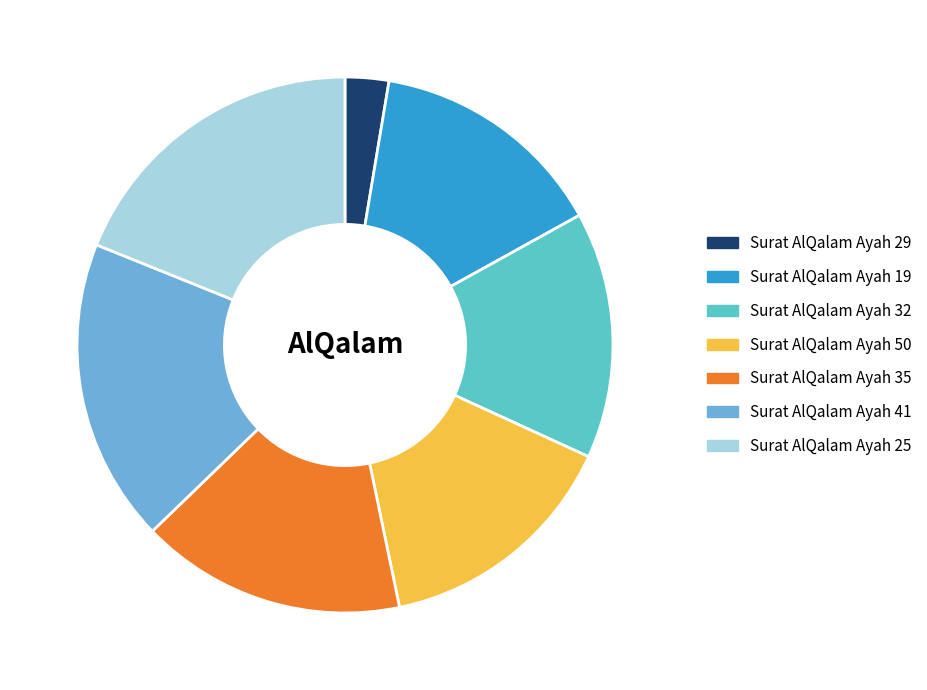

Rank the categories by value from highest to lowest.

Surat AlQalam Ayah 25, Surat AlQalam Ayah 41, Surat AlQalam Ayah 35, Surat AlQalam Ayah 32, Surat AlQalam Ayah 50, Surat AlQalam Ayah 19, Surat AlQalam Ayah 29